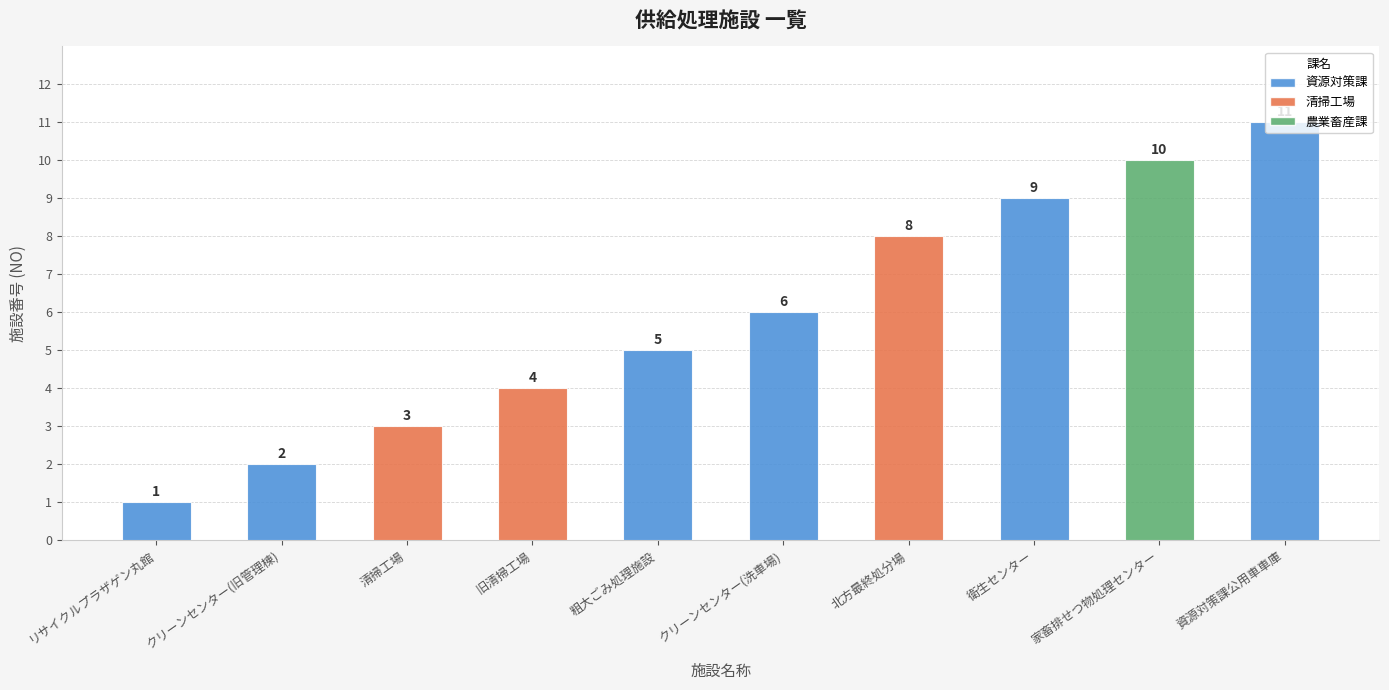

How many data points are less than 6?

5